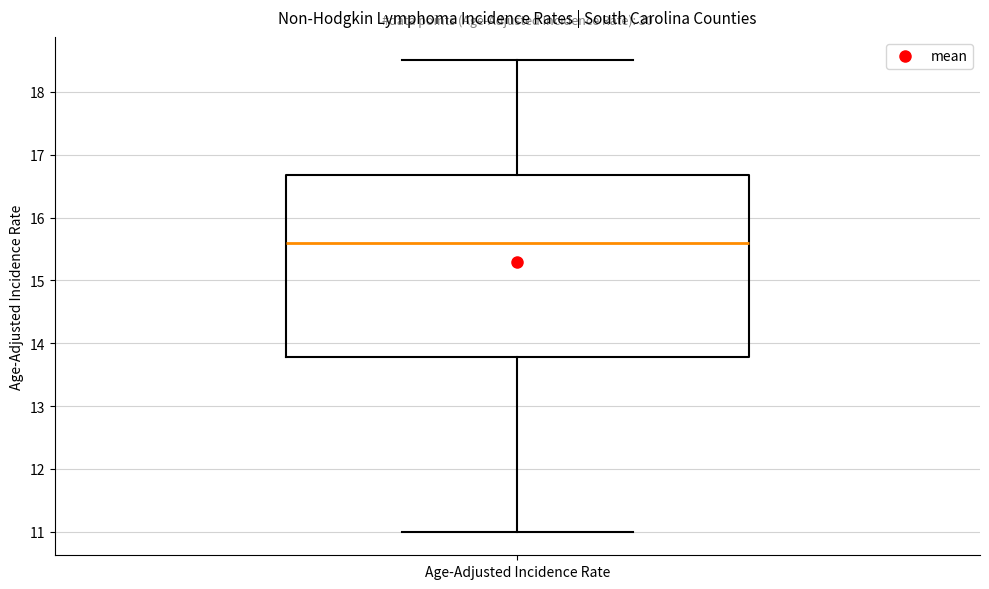

Read this box plot against the y-axis: the position of the median line, the range covered by the box, and the ends of both whiskers. The values are not printed on the chart, so give them approximately, as read against the axis.

median 15.6, box 13.8 to 16.7, whiskers 11.0 to 18.5